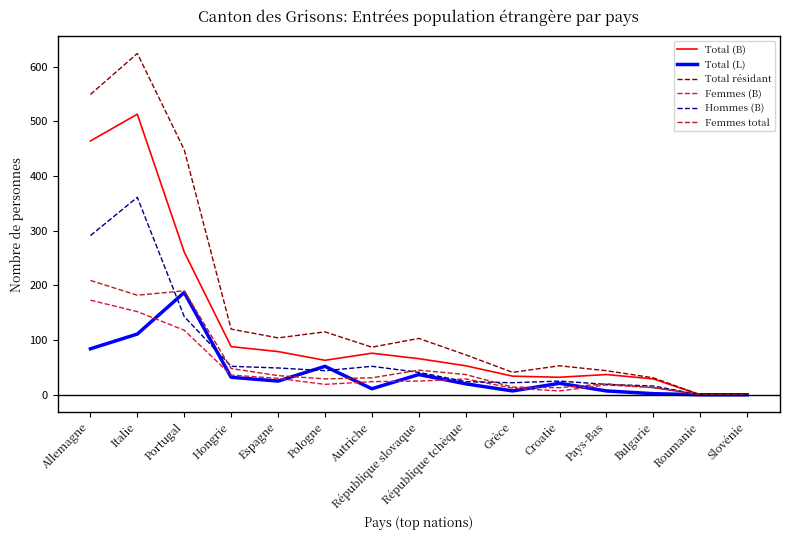

How many lines are shown in the chart?

6